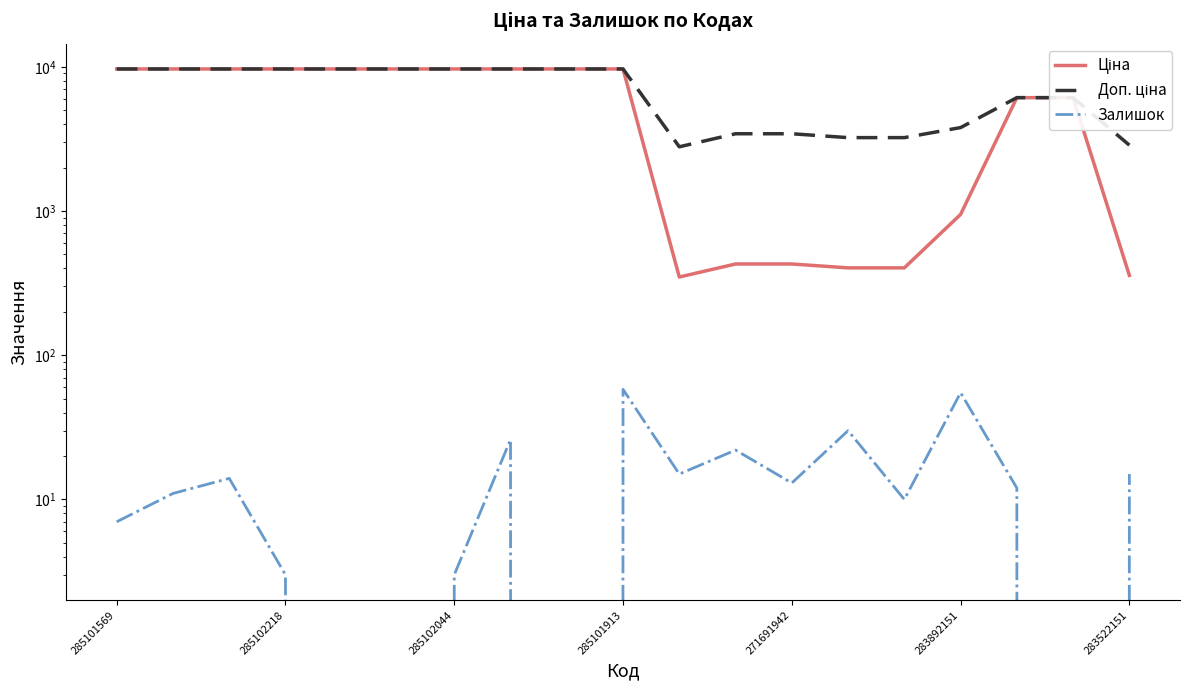

How many data points in Доп. ціна are less than 9664?

9